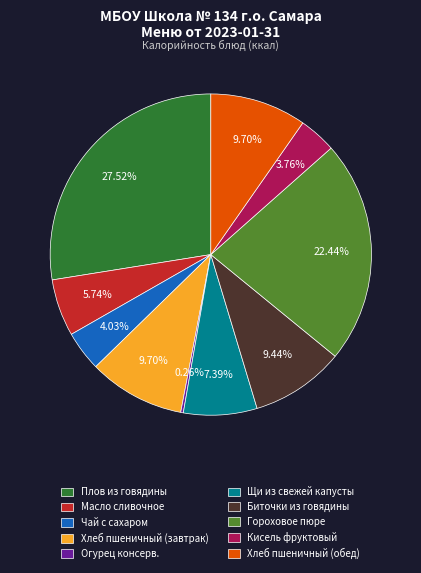

Combined, do Чай с сахаром and Биточки из говядины account for over 50%?

No